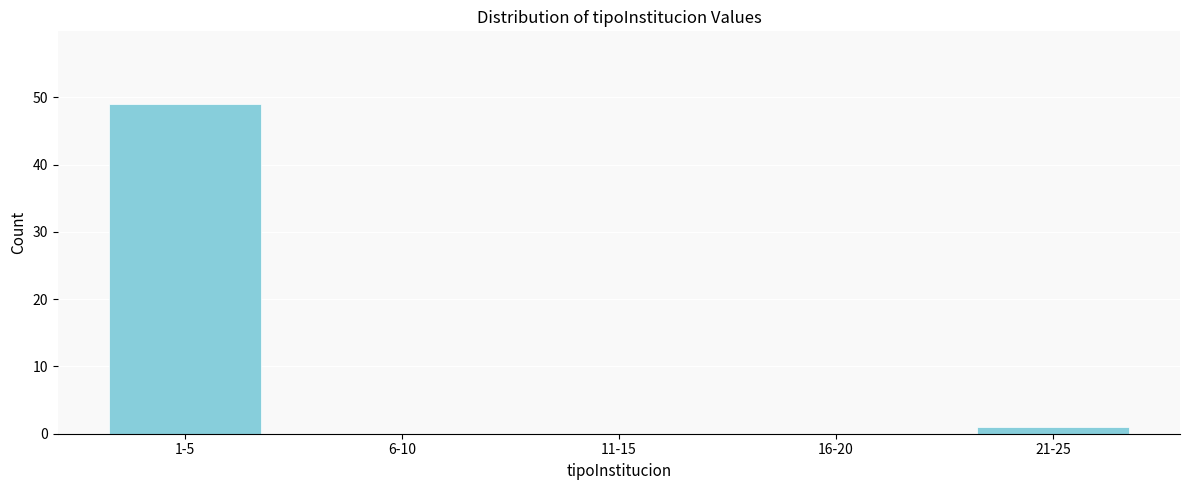

Reading right to left, transcribe all the data shown in this chart.

21-25=1	16-20=0	11-15=0	6-10=0	1-5=49